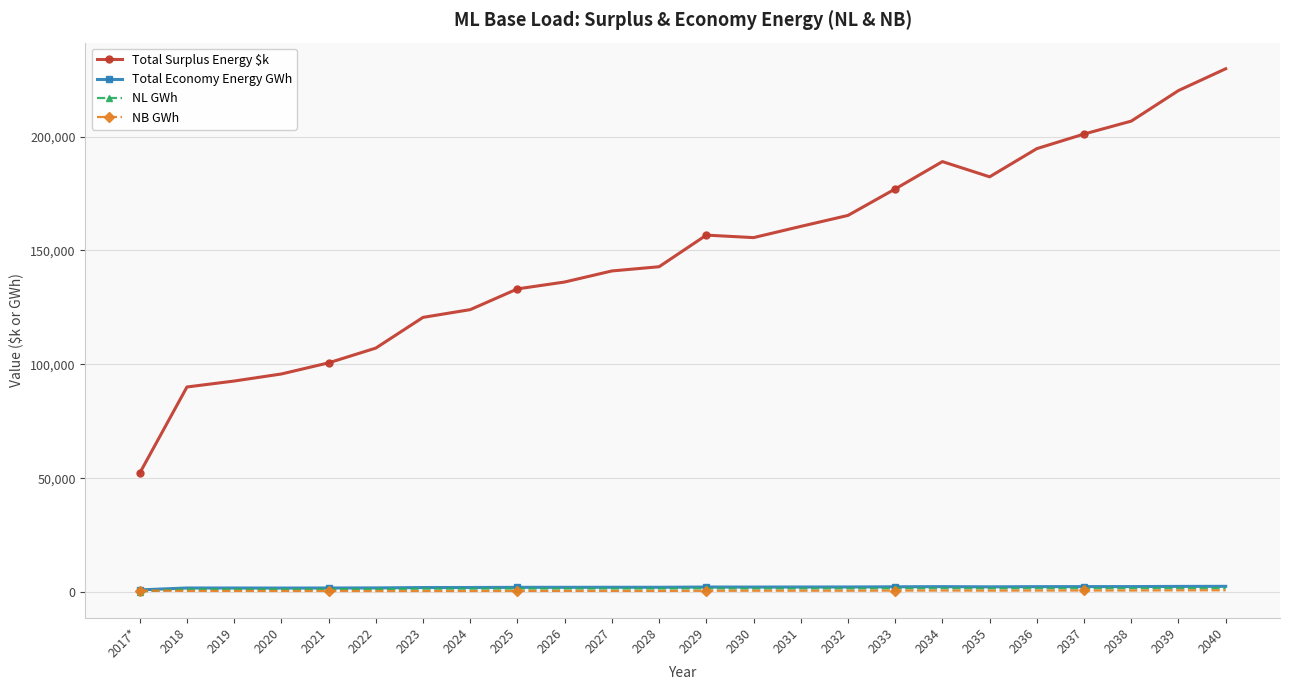

Is it true that NL GWh equals 1289.5 at 2019?

True